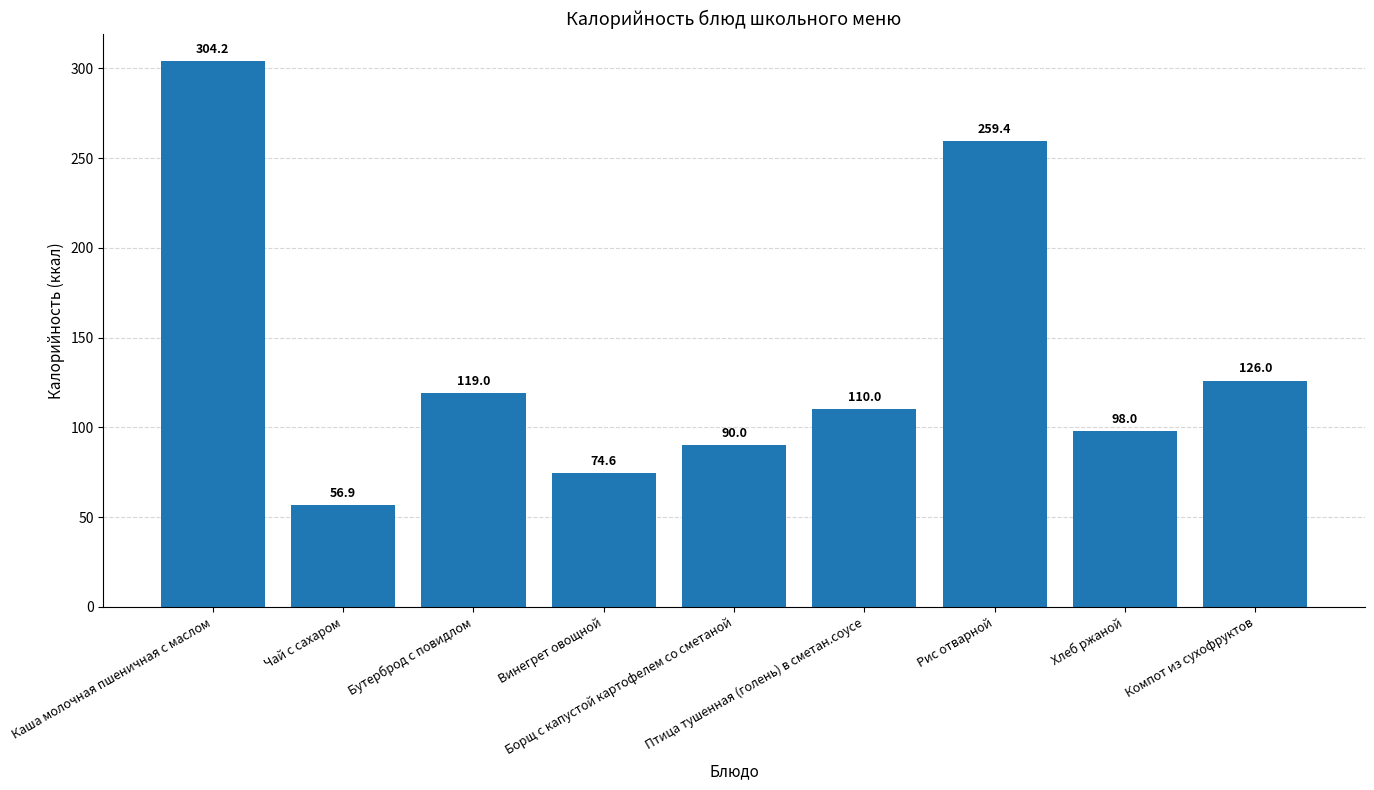

What is the value of the 3rd bar from the left?

119.0